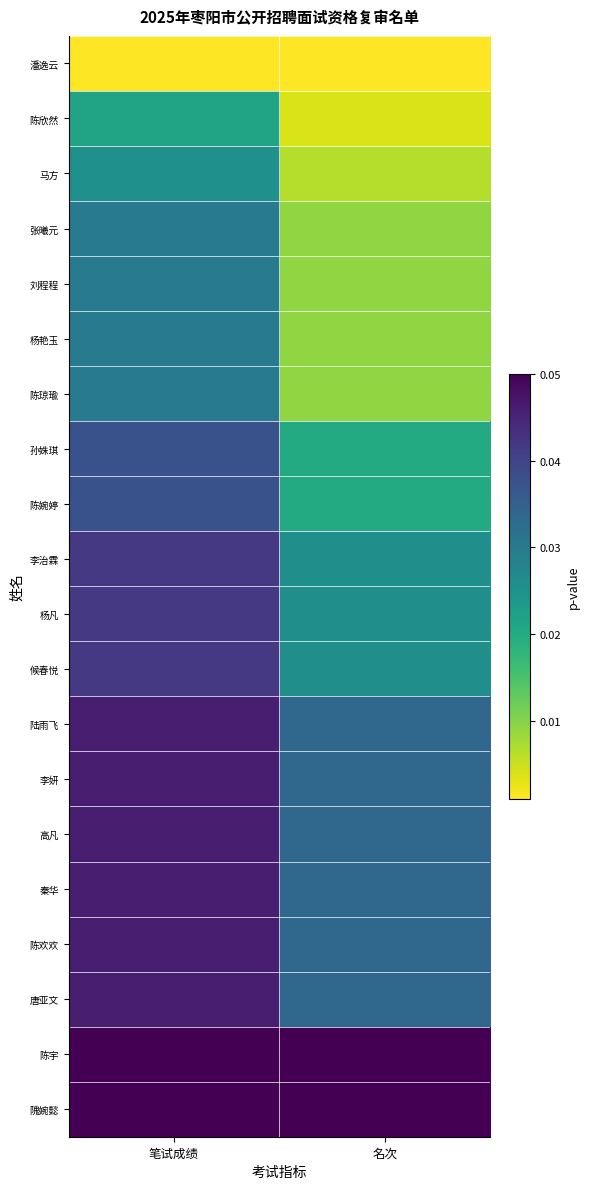

Which label corresponds to the largest value in the chart?

笔试成绩